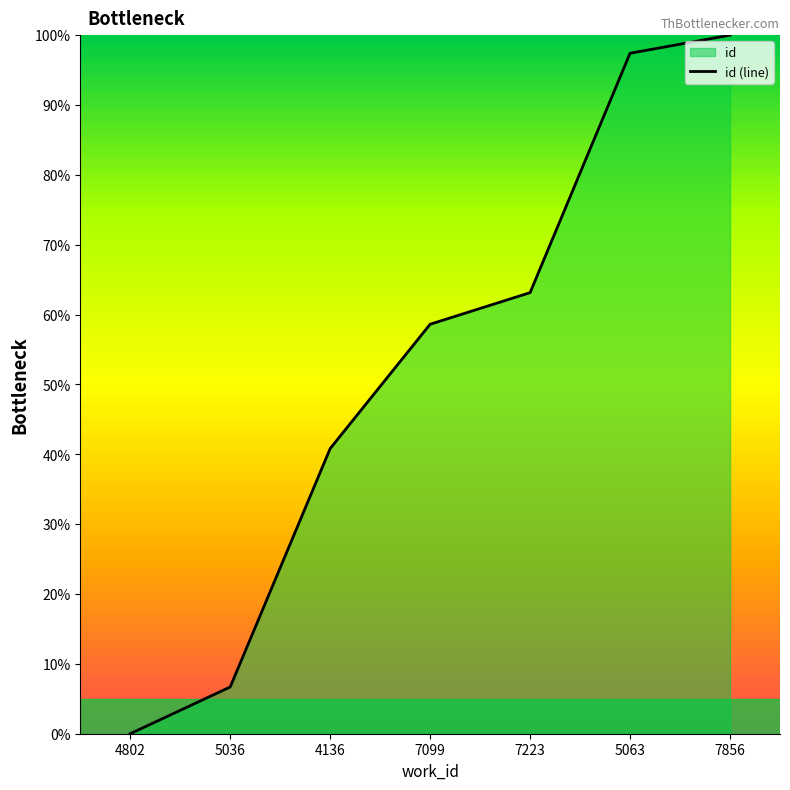

Which label corresponds to the smallest value in the chart?

4802